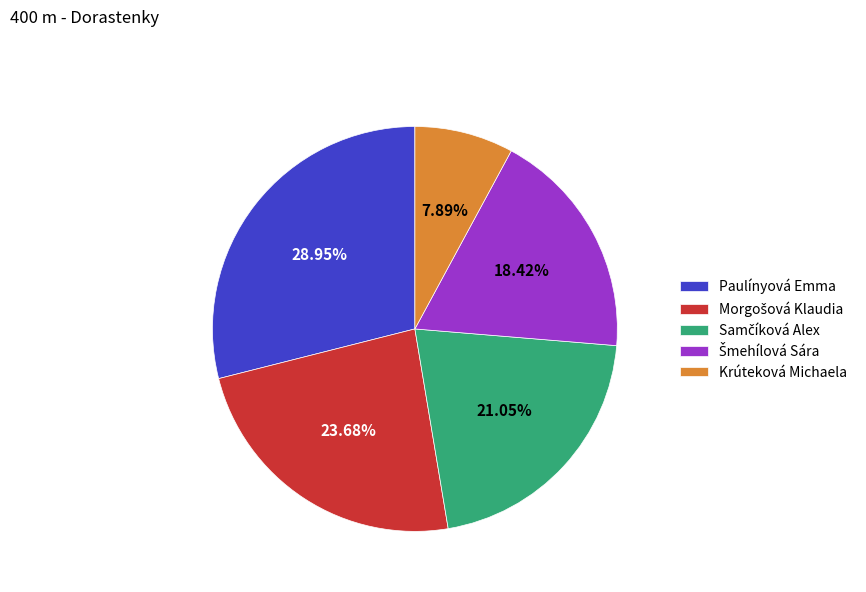

Does any single category account for the majority?

No